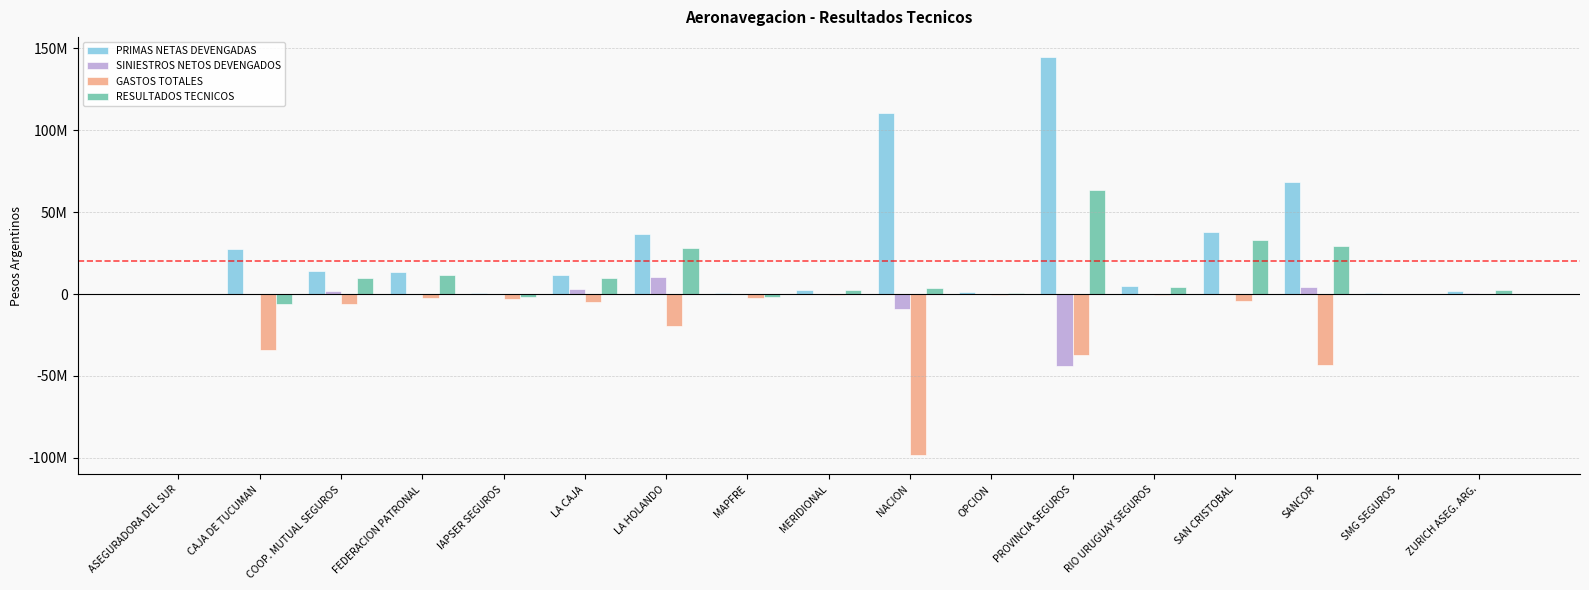

What are all the series names shown in the legend?

PRIMAS NETAS DEVENGADAS, SINIESTROS NETOS DEVENGADOS, GASTOS TOTALES, RESULTADOS TECNICOS